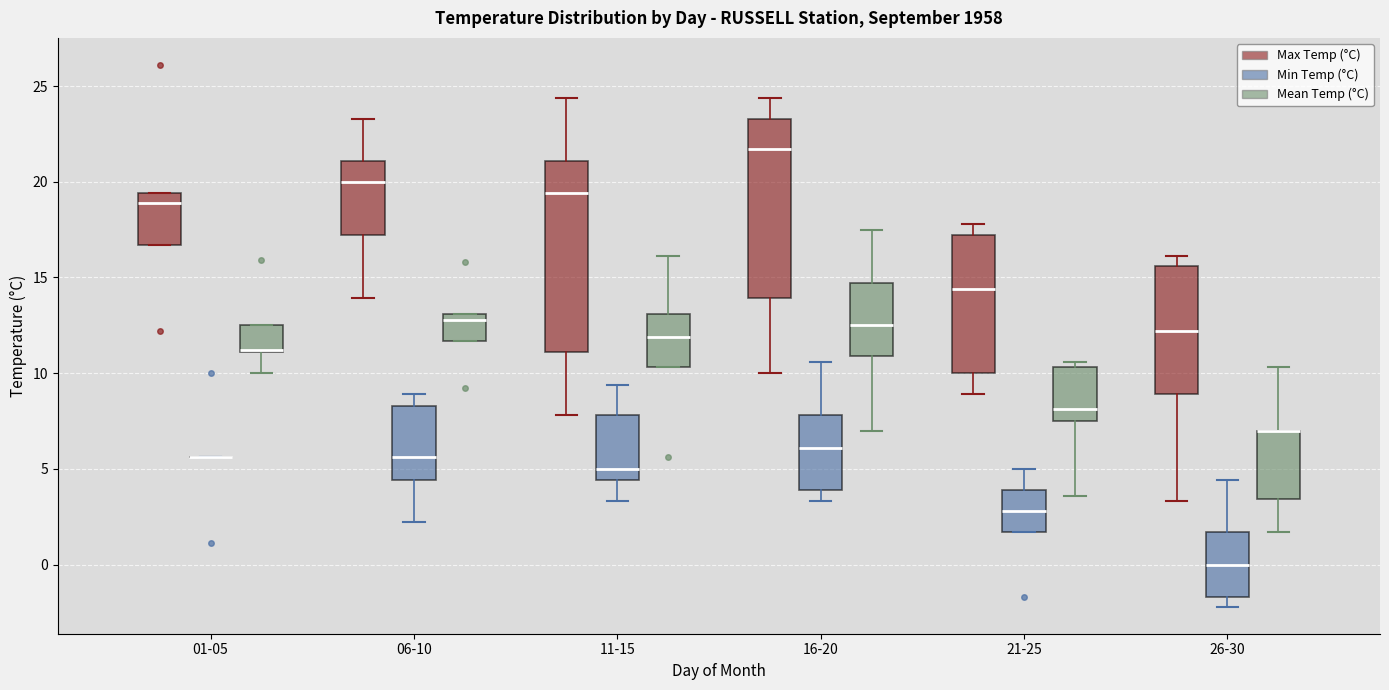

Reading left to right, read every box against the y-axis: the position of its median line, the range the box covers, and the ends of its whiskers. The values are not printed on the chart, so give them approximately, as read against the axis.

01-05 (Max Temp (°C)): median 19.0, box 16.5 to 19.5, whiskers 16.5 to 19.5
01-05 (Min Temp (°C)): box collapsed to a line at 5.5, whiskers 5.5 to 5.5
01-05 (Mean Temp (°C)): median 11.0 (drawn on the box's lower edge), box 11.0 to 12.5, whiskers 10.0 to 12.5
06-10 (Max Temp (°C)): median 20.0, box 17.0 to 21.0, whiskers 14.0 to 23.5
06-10 (Min Temp (°C)): median 5.5, box 4.5 to 8.5, whiskers 2.0 to 9.0
06-10 (Mean Temp (°C)): median 13.0 (just below the box's upper edge), box 11.5 to 13.0, whiskers 11.5 to 13.0
11-15 (Max Temp (°C)): median 19.5, box 11.0 to 21.0, whiskers 8.0 to 24.5
11-15 (Min Temp (°C)): median 5.0, box 4.5 to 8.0, whiskers 3.5 to 9.5
11-15 (Mean Temp (°C)): median 12.0, box 10.5 to 13.0, whiskers 10.5 to 16.0
16-20 (Max Temp (°C)): median 21.5, box 14.0 to 23.5, whiskers 10.0 to 24.5
16-20 (Min Temp (°C)): median 6.0, box 4.0 to 8.0, whiskers 3.5 to 10.5
16-20 (Mean Temp (°C)): median 12.5, box 11.0 to 14.5, whiskers 7.0 to 17.5
21-25 (Max Temp (°C)): median 14.5, box 10.0 to 17.0, whiskers 9.0 to 18.0
21-25 (Min Temp (°C)): median 3.0, box 1.5 to 4.0, whiskers 1.5 to 5.0
21-25 (Mean Temp (°C)): median 8.0, box 7.5 to 10.5, whiskers 3.5 to 10.5 (just above the box's upper edge)
26-30 (Max Temp (°C)): median 12.0, box 9.0 to 15.5, whiskers 3.5 to 16.0
26-30 (Min Temp (°C)): median 0.0, box -1.5 to 1.5, whiskers -2.0 to 4.5
26-30 (Mean Temp (°C)): median 7.0 (drawn on the box's upper edge), box 3.5 to 7.0, whiskers 1.5 to 10.5